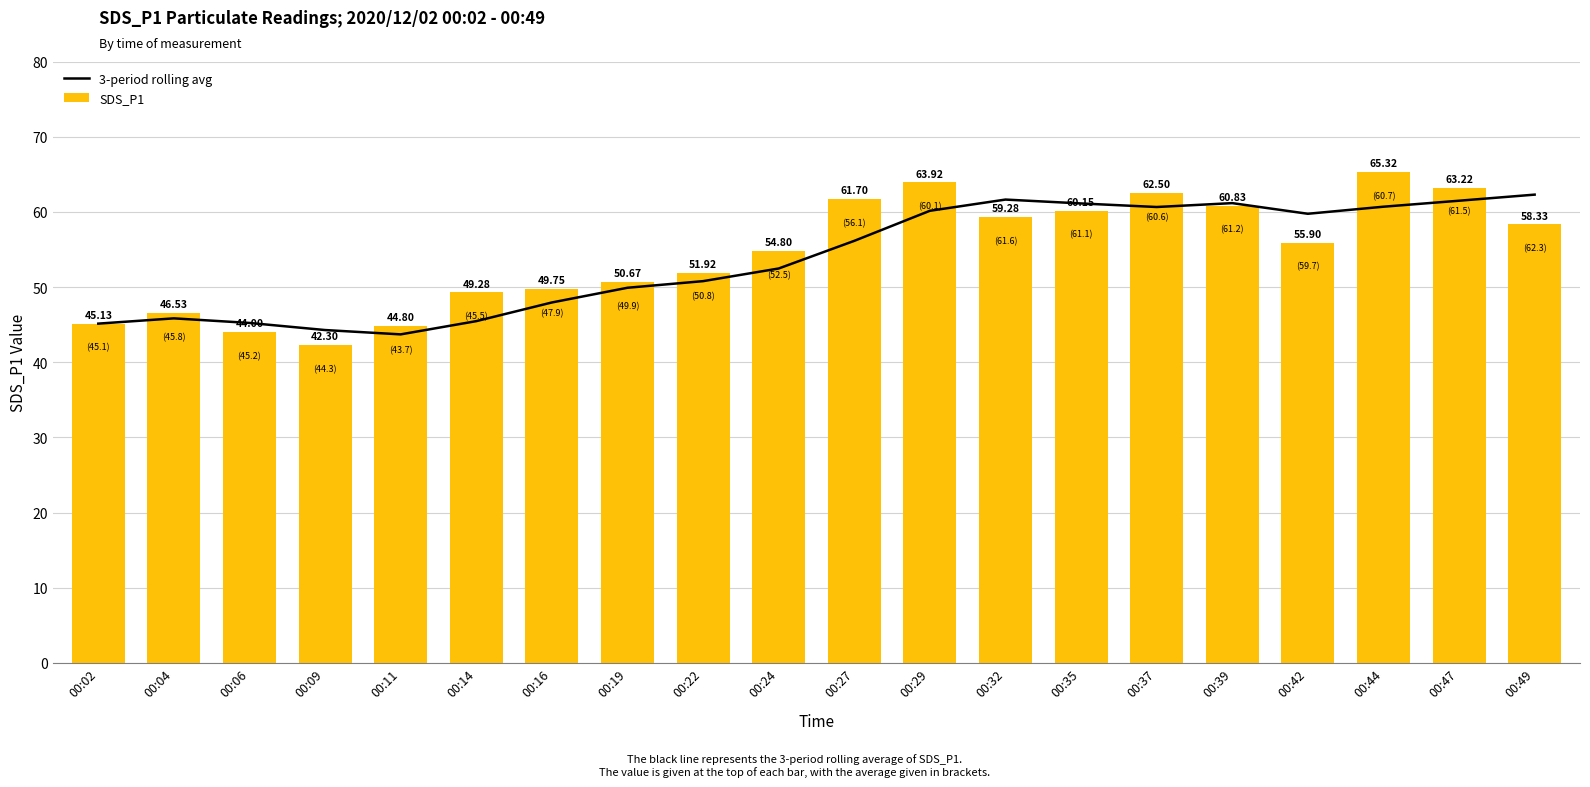

Rank the series at 00:39 from lowest to highest value.

SDS_P1, 3-period rolling avg